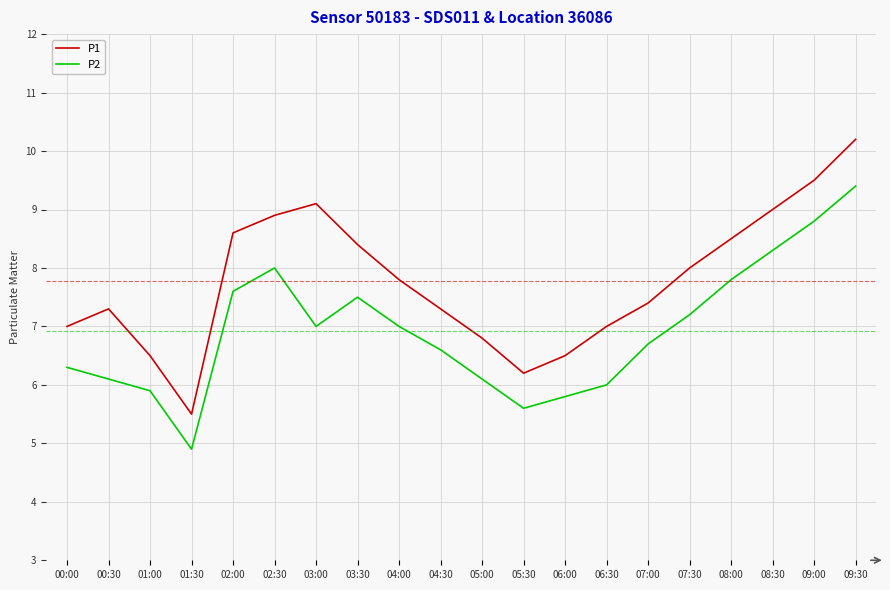

At 08:30, list the series in order from largest to smallest.

P1, P2